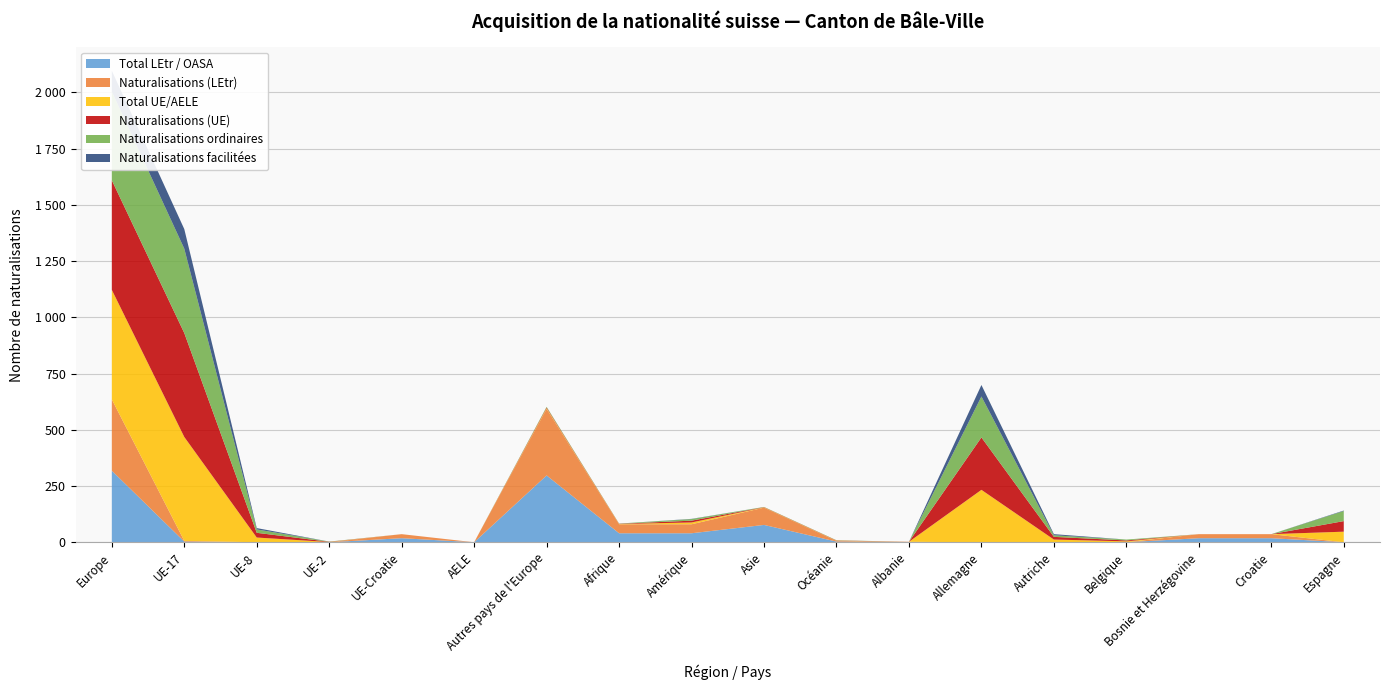

The value of Naturalisations (UE) at UE-2 is 1. True or false?

True